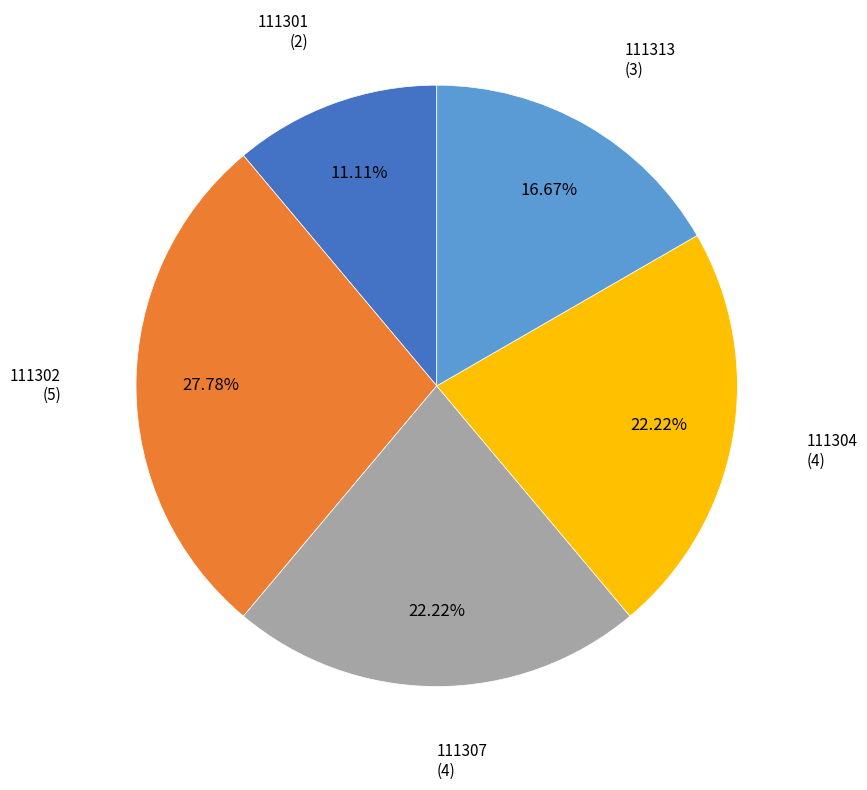

Does any single category account for the majority?

No